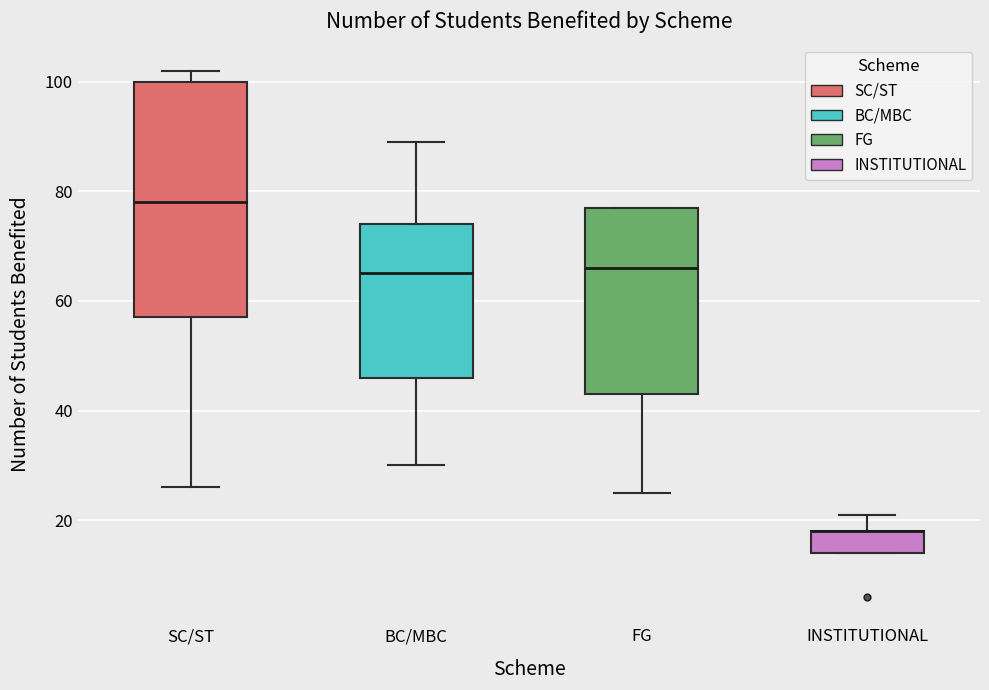

Which box is the tallest, from its lower edge to its upper edge?

SC/ST